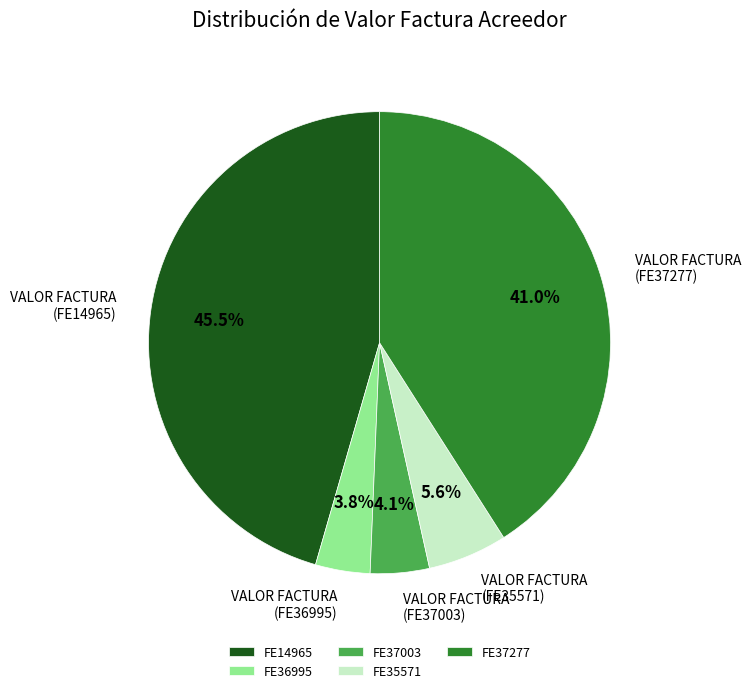

What percentage is the FE37277 slice, to the nearest percent?

41%